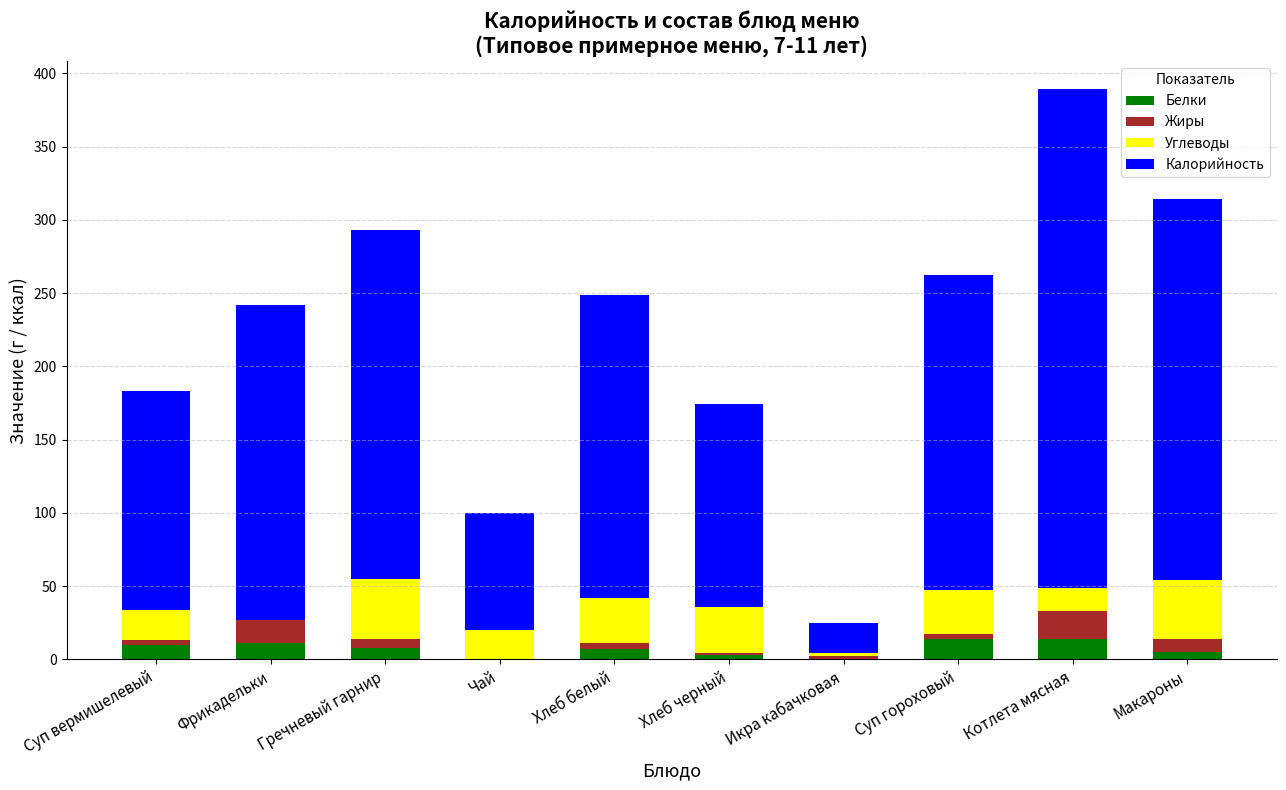

Where does the Белки series first go above 8?

Суп вермишелевый